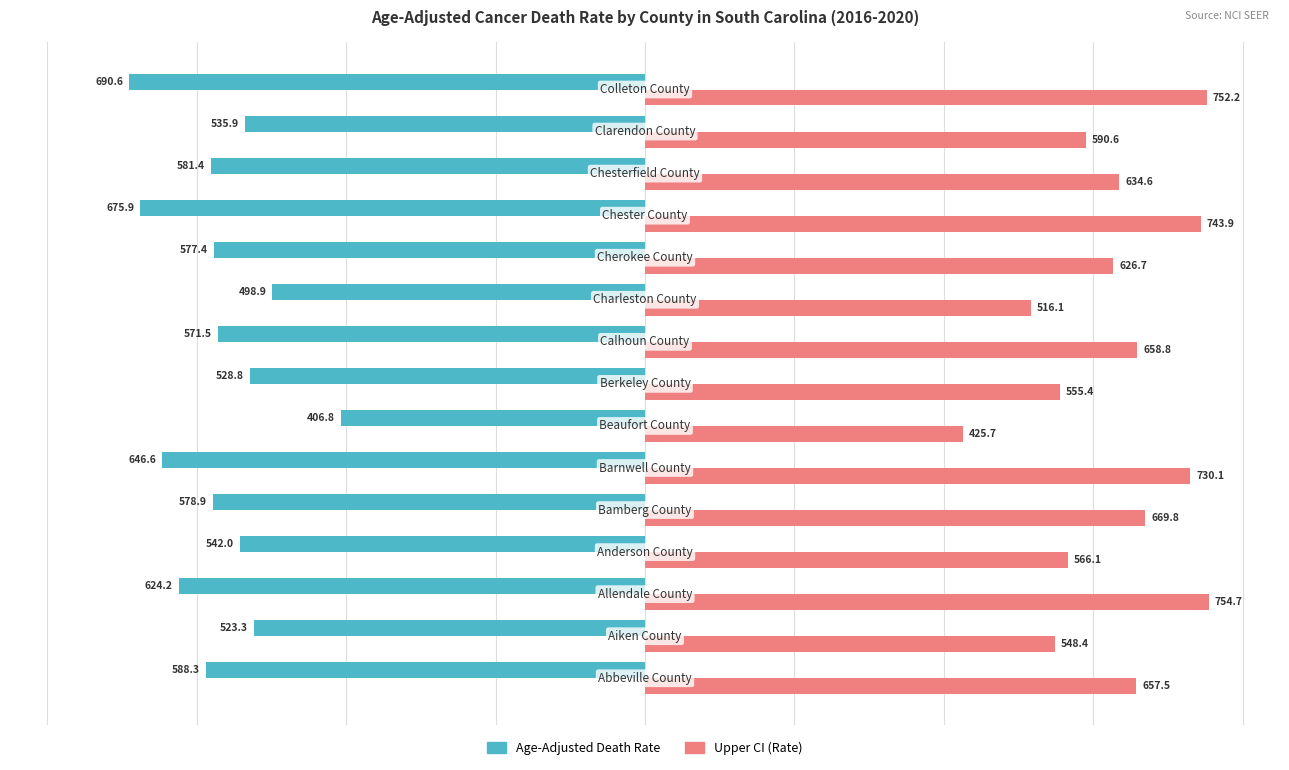

How many values in the Upper CI (Rate) series exceed 634?

8